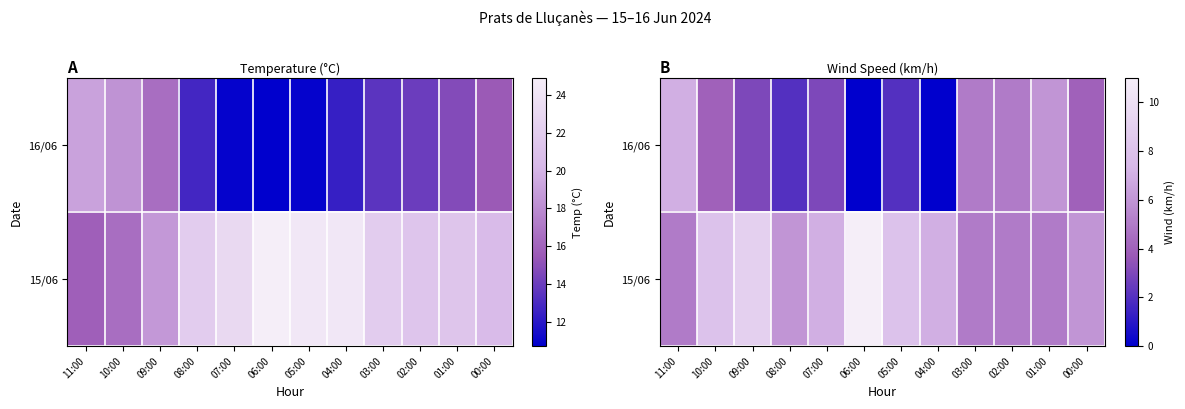

At which category is the sum across all series the highest?

11:00